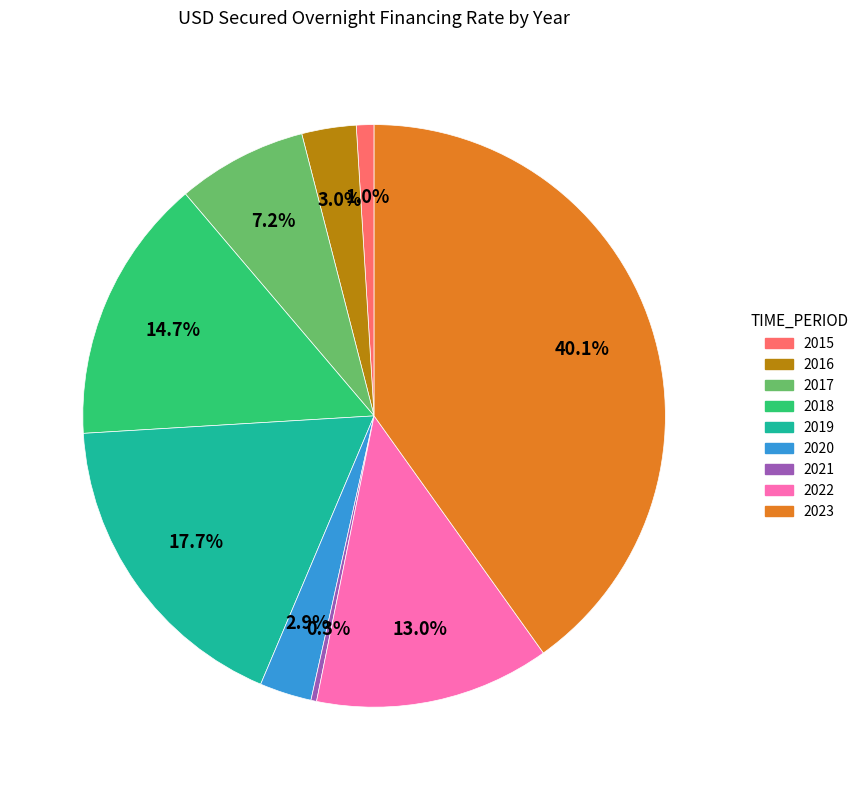

How much of the chart is everything except 2021?

99.7%